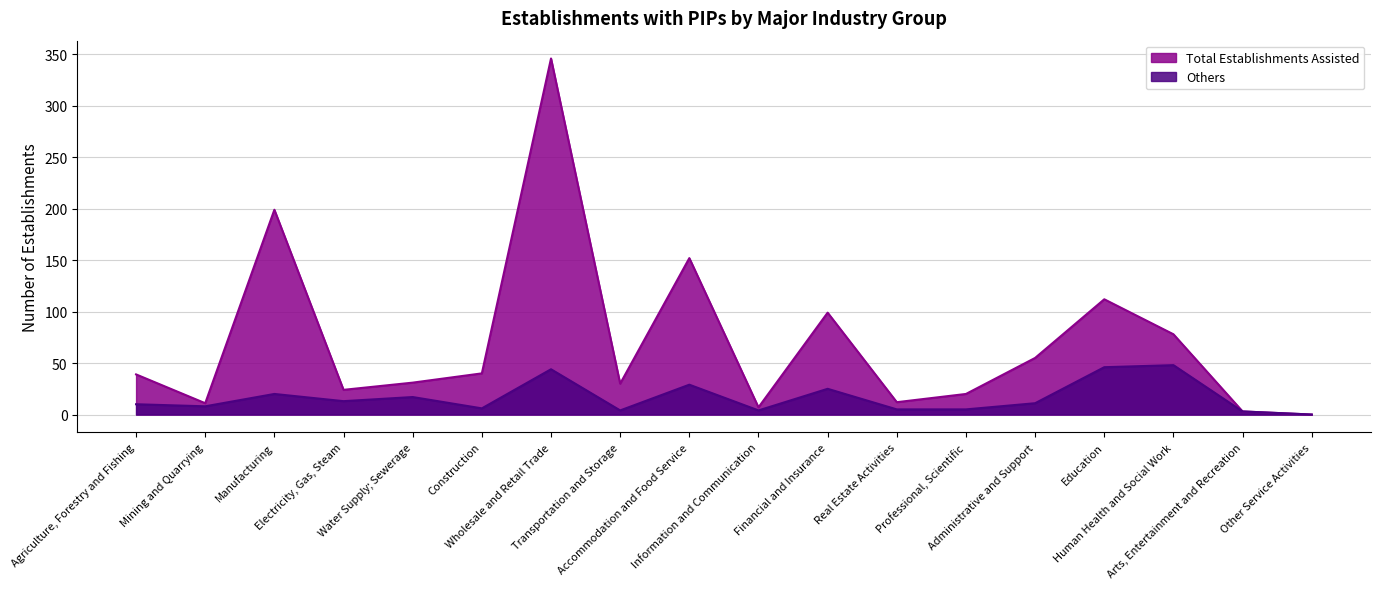

Which series has the largest range (max minus min)?

Total Establishments Assisted